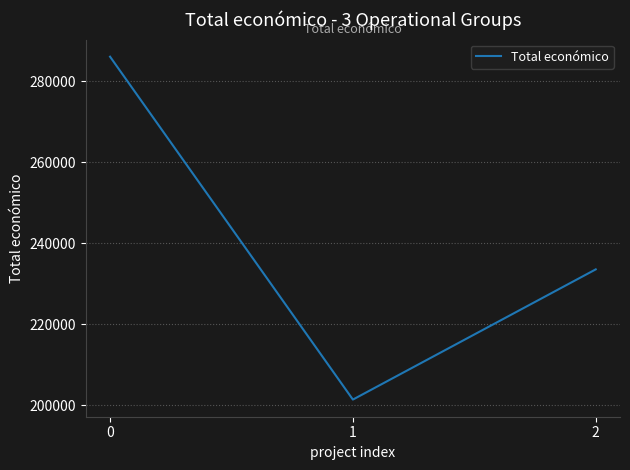

Does the chart display data point markers on the line(s)?

No